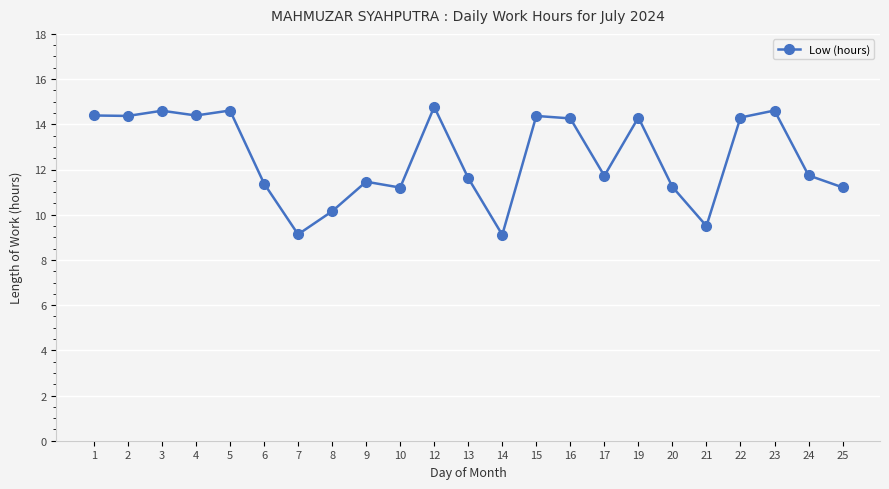

The chart shows a value of 11.2 at 10. True or false?

True